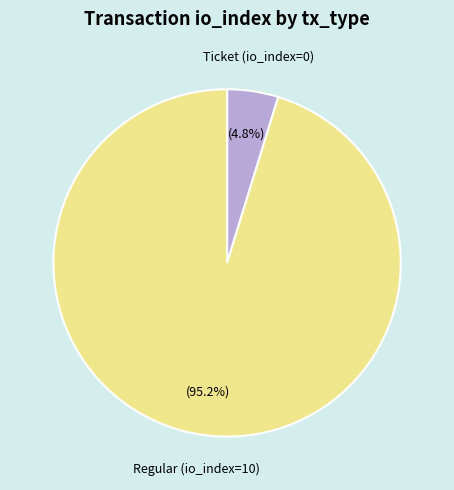

Is there a majority slice in this chart?

Yes